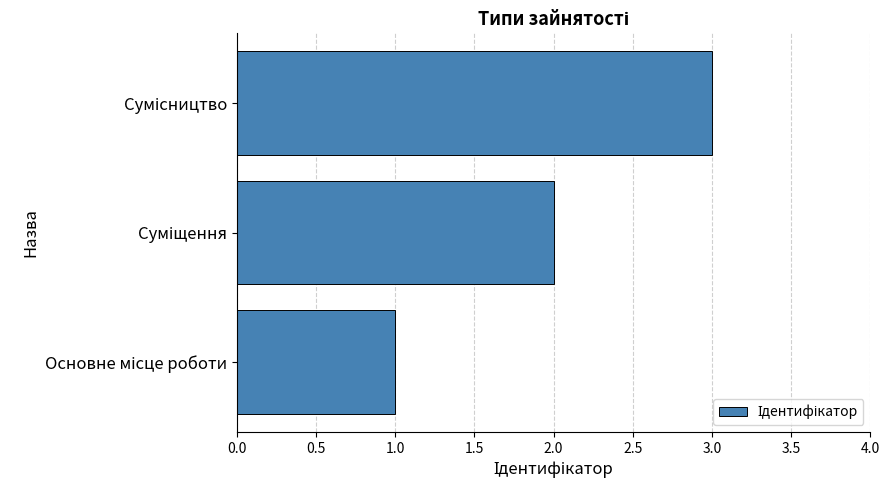

What is the maximum value shown in the chart?

3